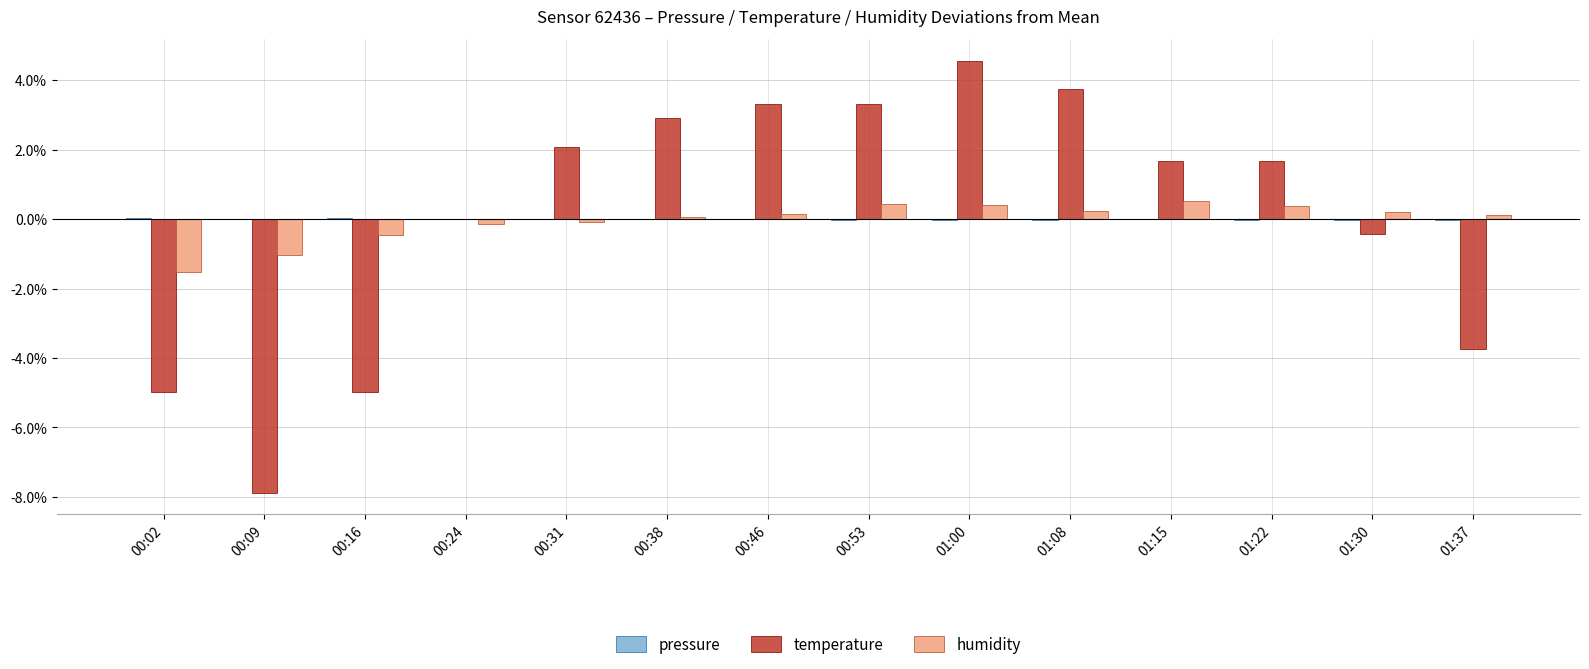

Which series changed the most between 00:16 and 00:46?

temperature